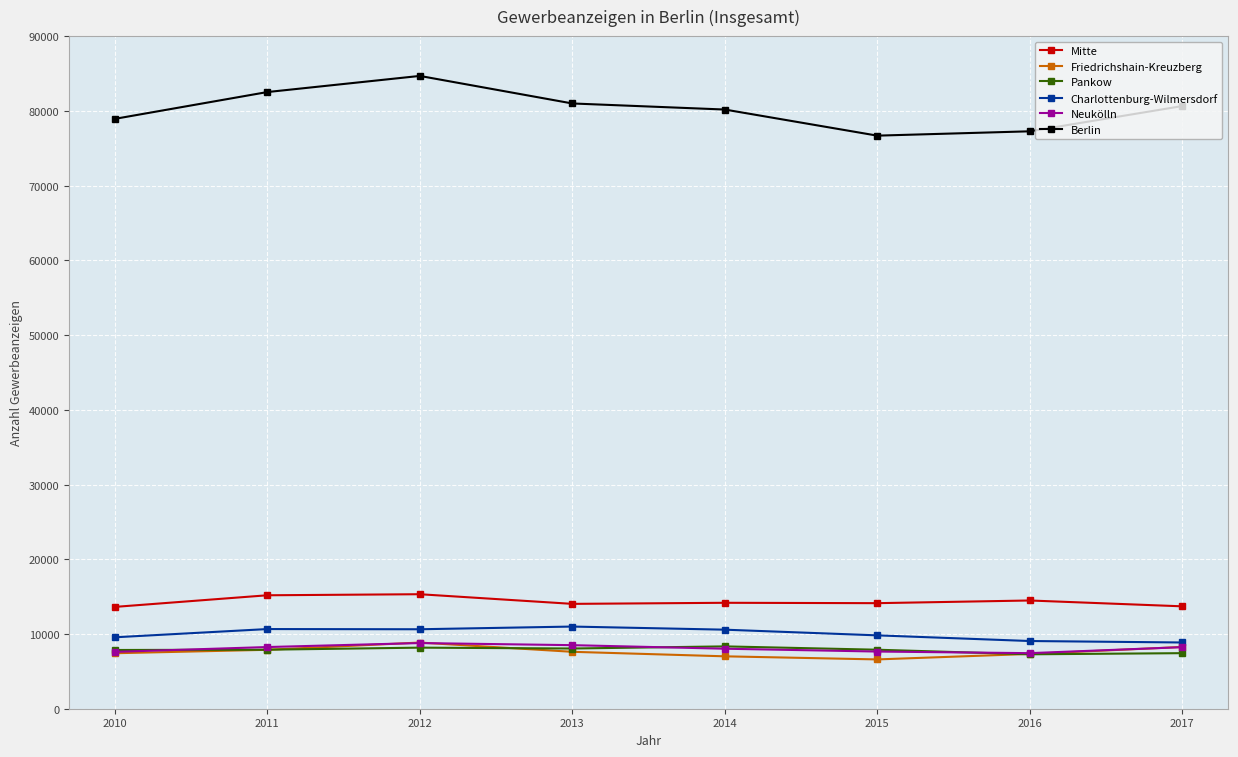

In Berlin, how many points are lower than both neighbors (excluding endpoints)?

1